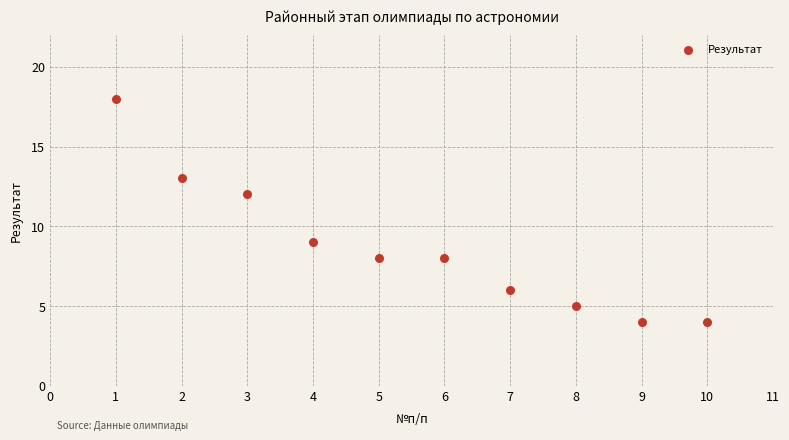

What is the range of X values (max minus min)?

9